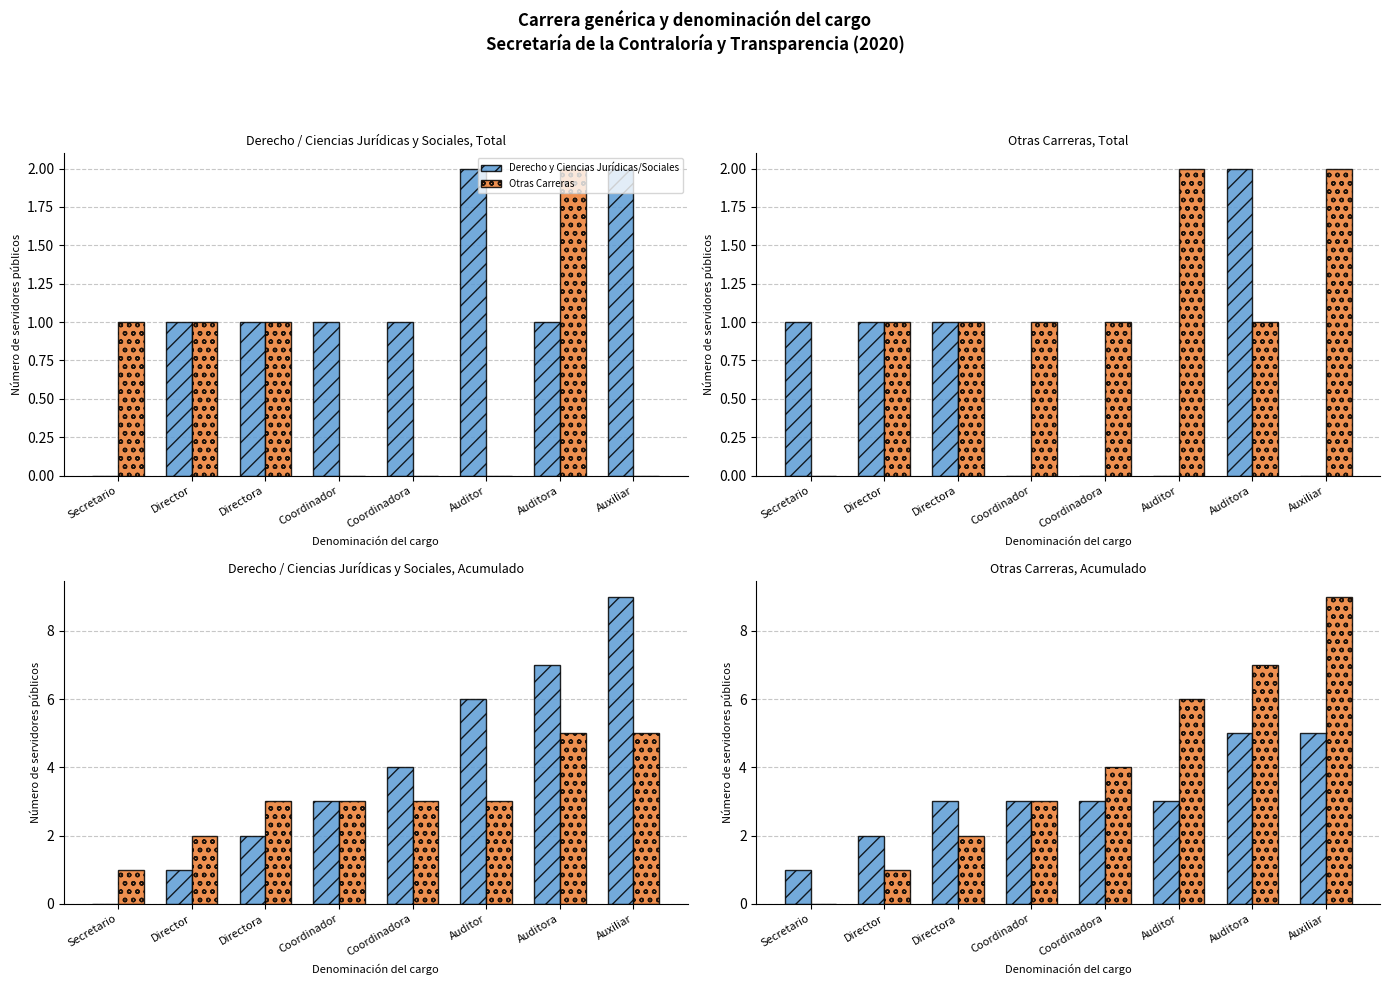

Which has a higher value, Coordinador or Auxiliar?

Auxiliar